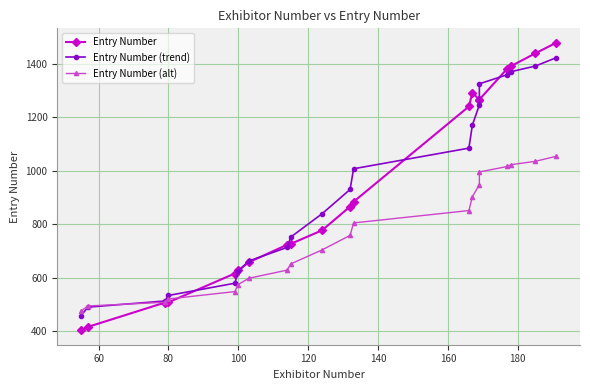

Reading right to left, transcribe all the data shown in this chart.

Entry Number: 1480.0	1440.0	1392.0	1383.0	1267.0	1266.0	1293.0	1241.0	884.0	866.0	777.0	726.0	723.0	657.0	627.0	615.0	507.0	506.0	415.0	402.0
Entry Number (trend): 1423.8	1392.4	1371.3	1360.1	1326.0	1246.6	1171.4	1084.9	1007.6	930.0	839.1	751.4	713.0	661.7	623.0	578.6	532.7	512.0	489.0	457.5
Entry Number (alt): 1054.2	1035.4	1022.8	1016.1	995.6	947.9	902.9	850.9	804.5	758.0	703.5	650.9	627.8	597.0	573.8	547.1	519.6	507.2	493.4	474.5